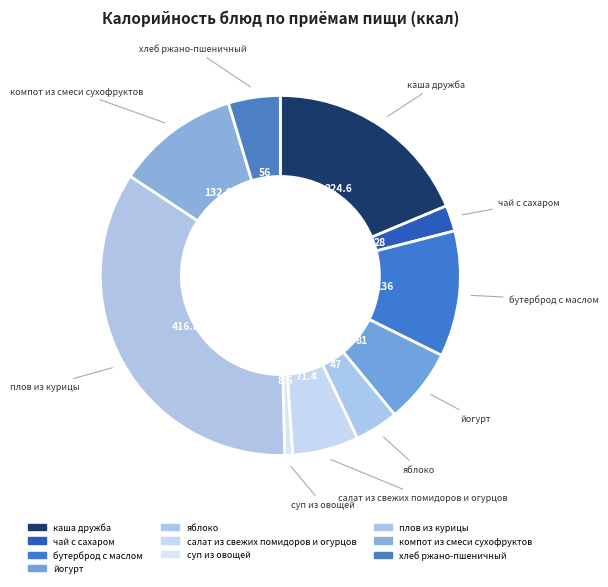

Count the number of slices in the pie.

10